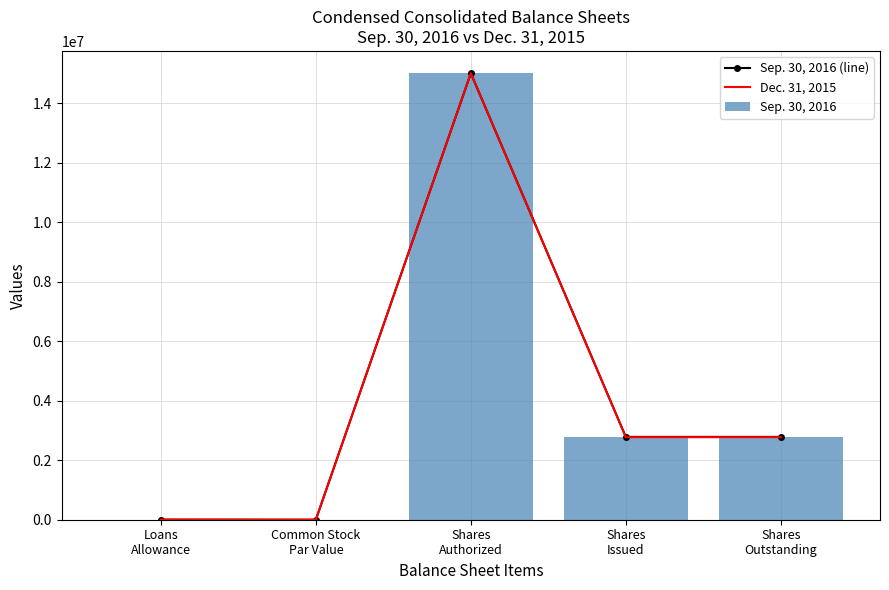

What is the lowest value of the Dec. 31, 2015 series?

1